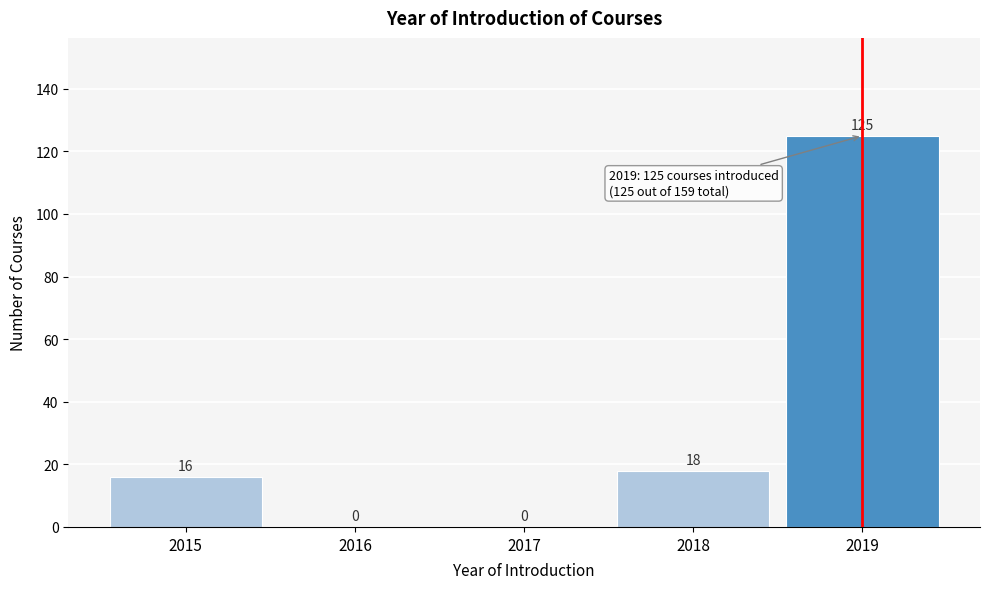

How tall is the bar that spans 2017.5 to 2018.5 on the x-axis?

18